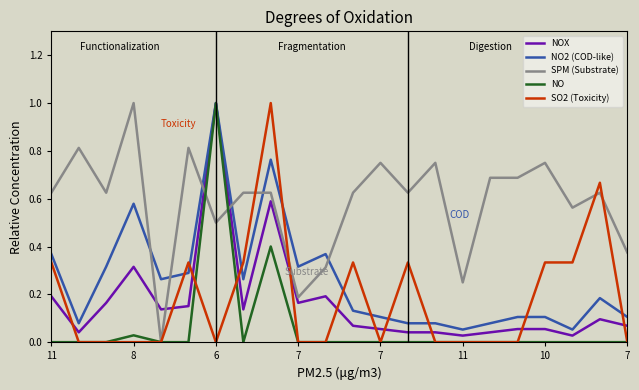

What is the highest value of the NO series?

1.0